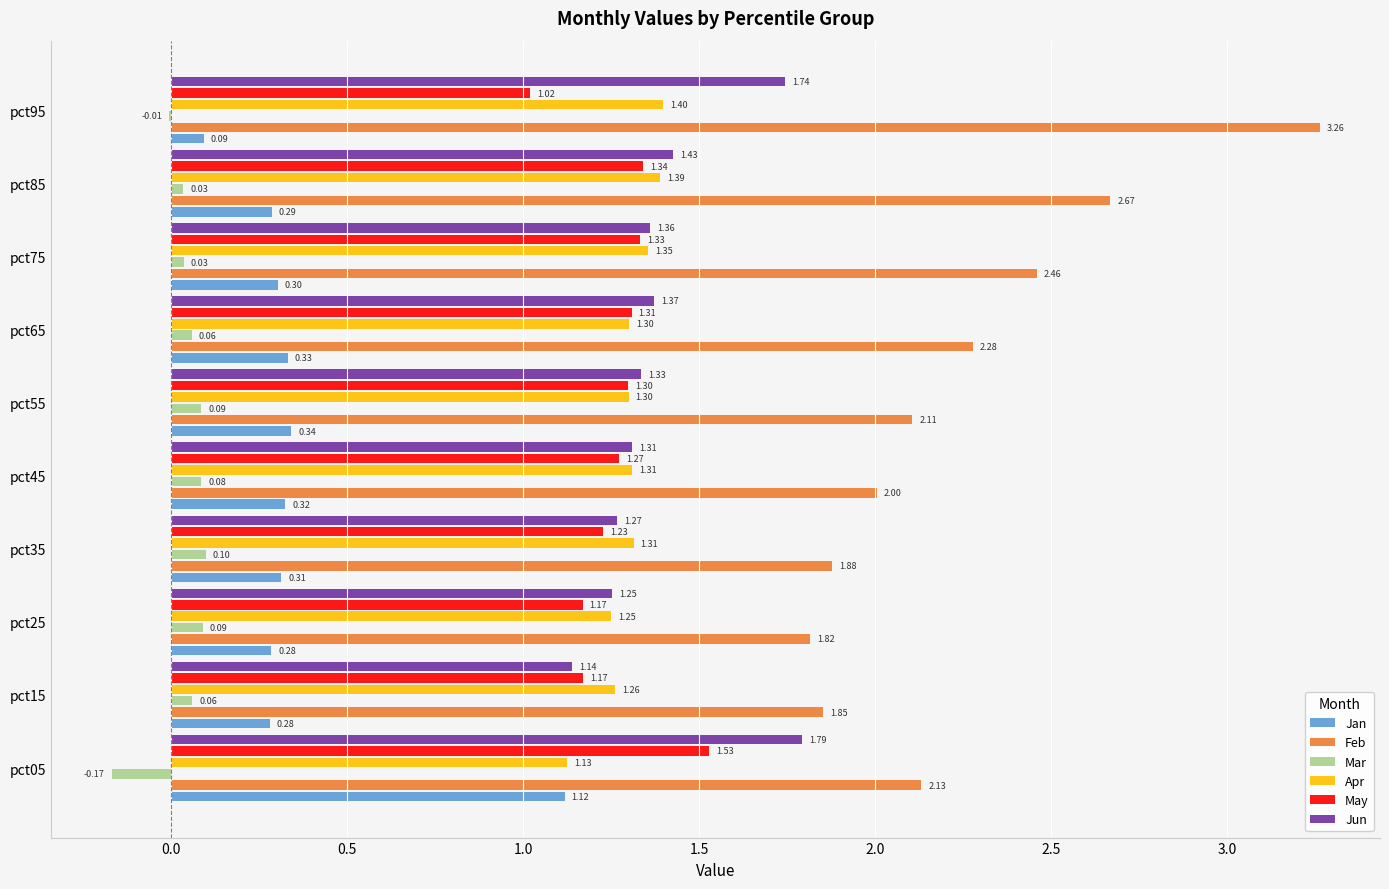

What is the sum of all Jun values?

14.0